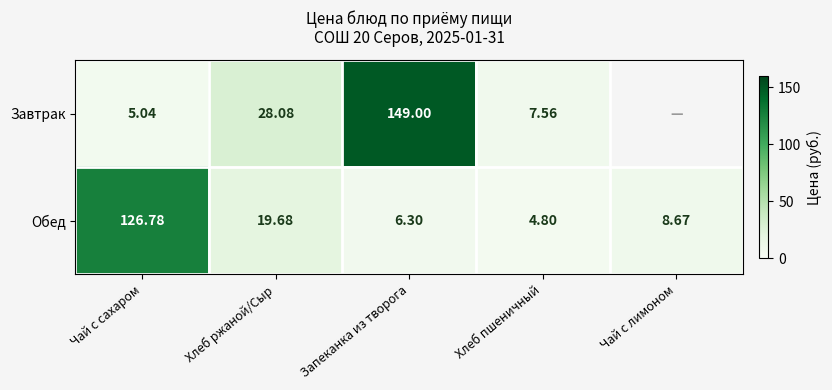

Which series changed the most between Хлеб ржаной/Сыр and Запеканка из творога?

Завтрак